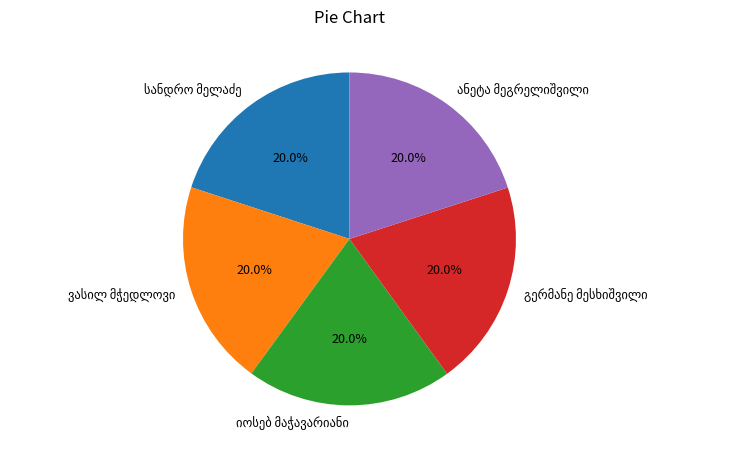

Is there any slice that represents more than half of the pie?

No